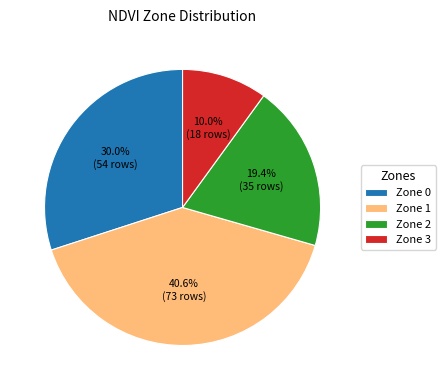

Count the number of slices in the pie.

4